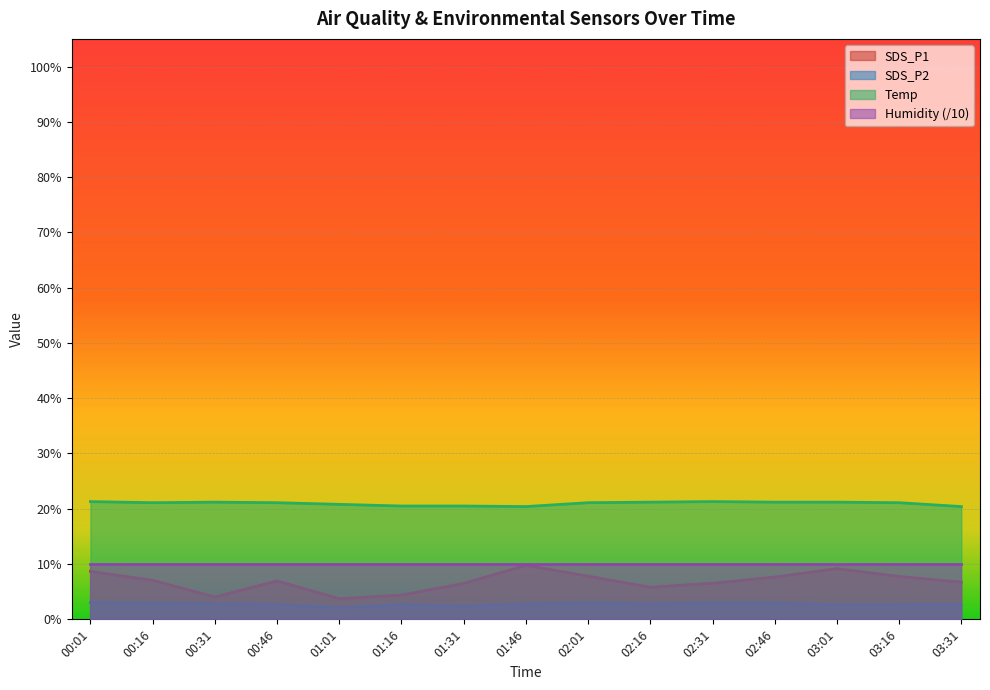

How many interior local valleys does the SDS_P2 series have?

4